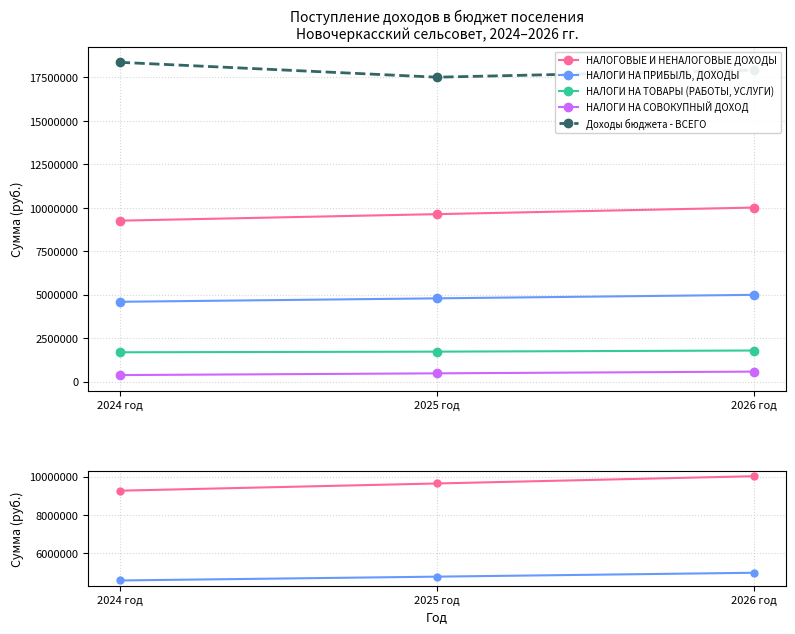

Which series has the largest total across all categories?

Доходы бюджета - ВСЕГО